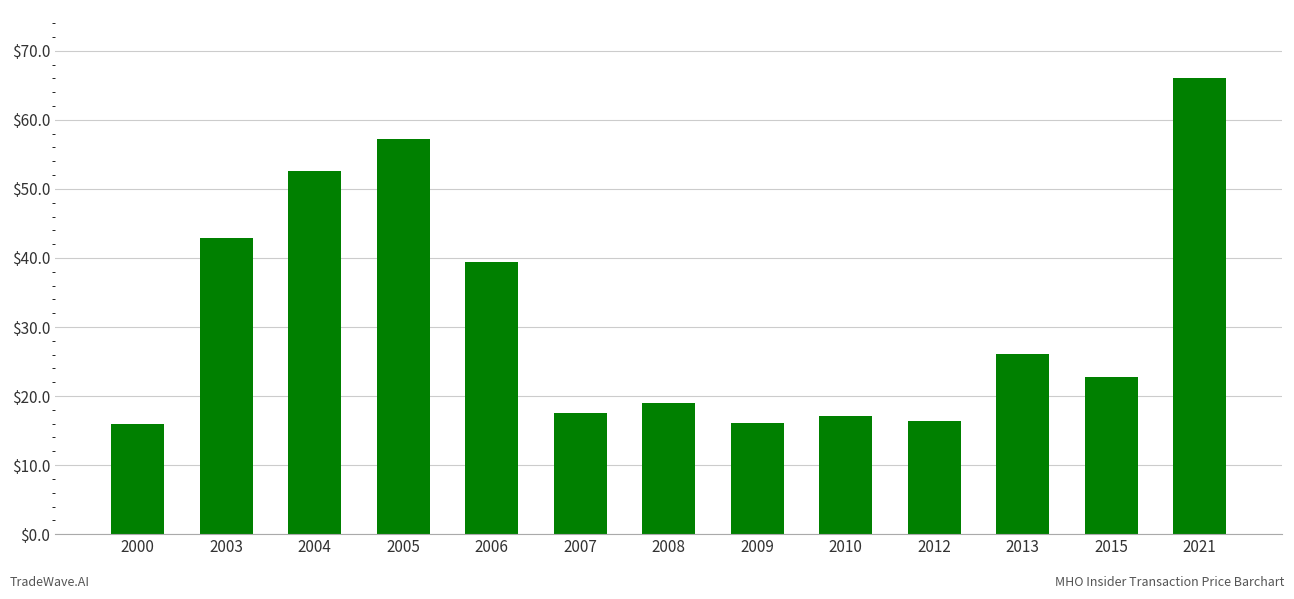

How many distinct data groups are displayed?

1